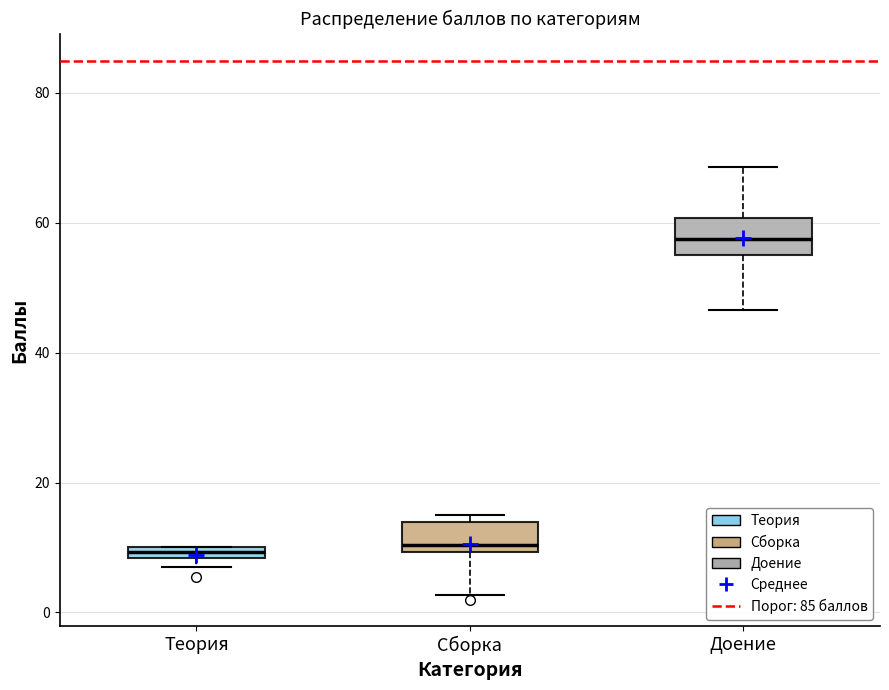

Where is the lower edge of the box for Теория on the y-axis? The values are not printed on the chart, so give them approximately, as read against the axis.

8